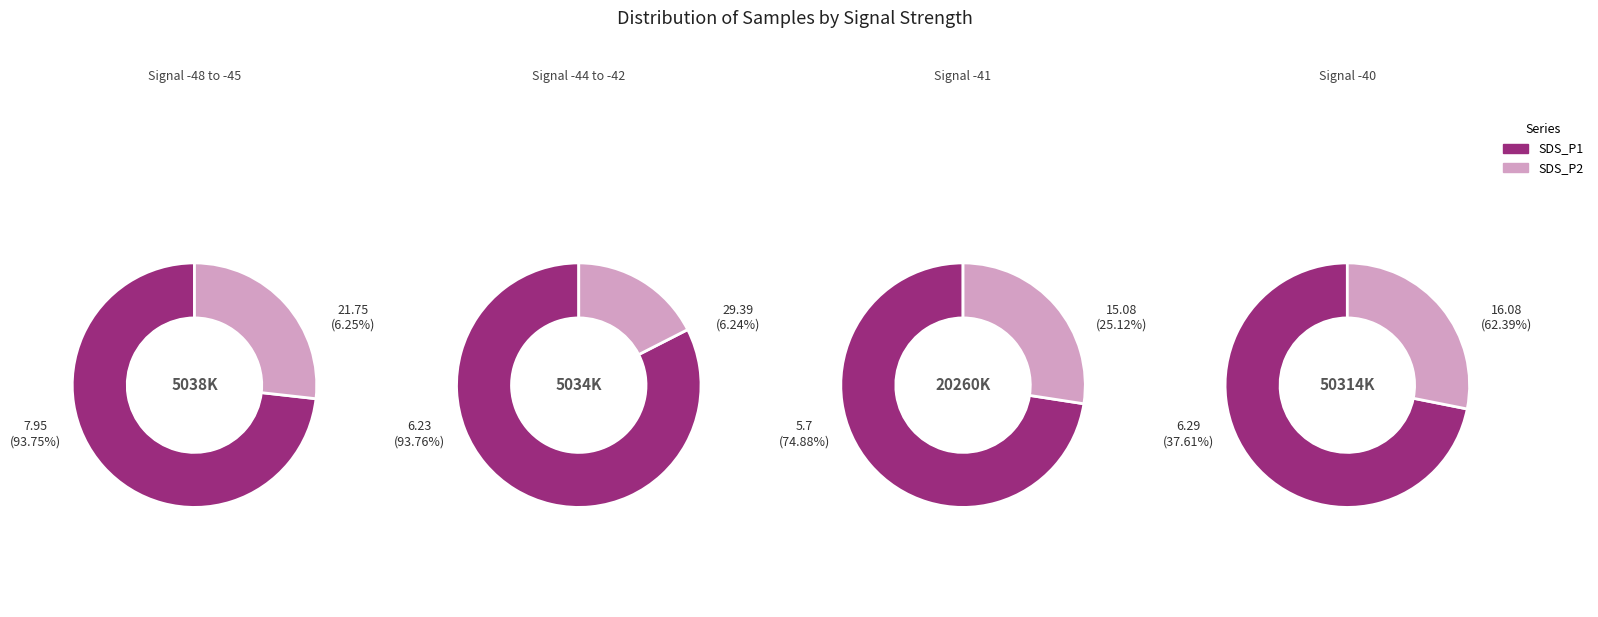

The 00:28 slice represents 17% of the pie. True or false?

False